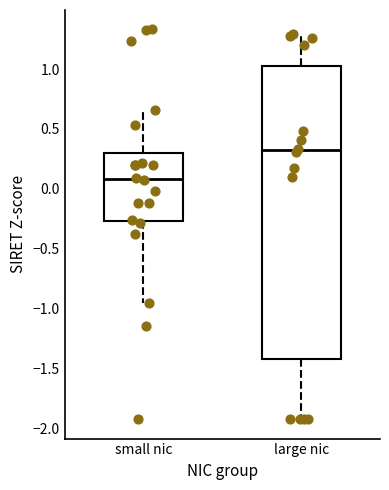

Which box is the tallest, from its lower edge to its upper edge?

large nic